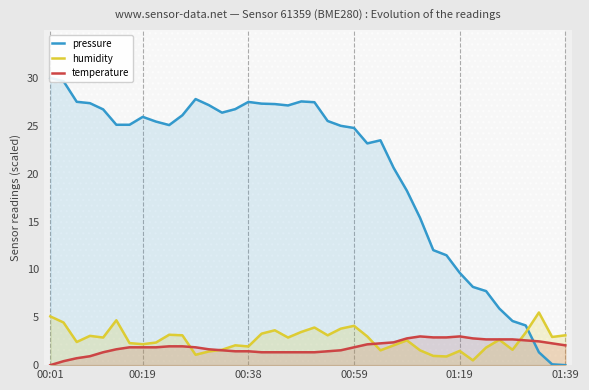

Which series has the widest spread of values?

pressure